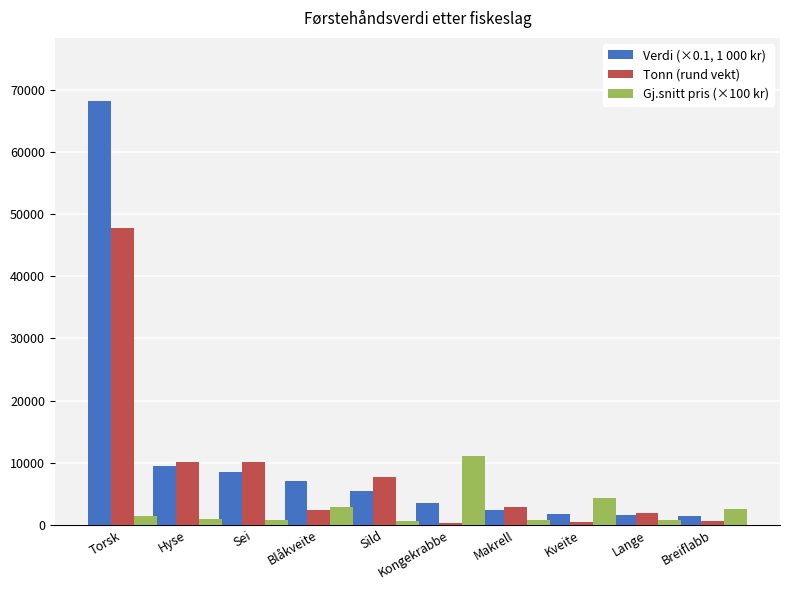

Is the value of Tonn (rund vekt) at Kongekrabbe greater than the value of Verdi (×0.1, 1 000 kr) at Hyse?

No